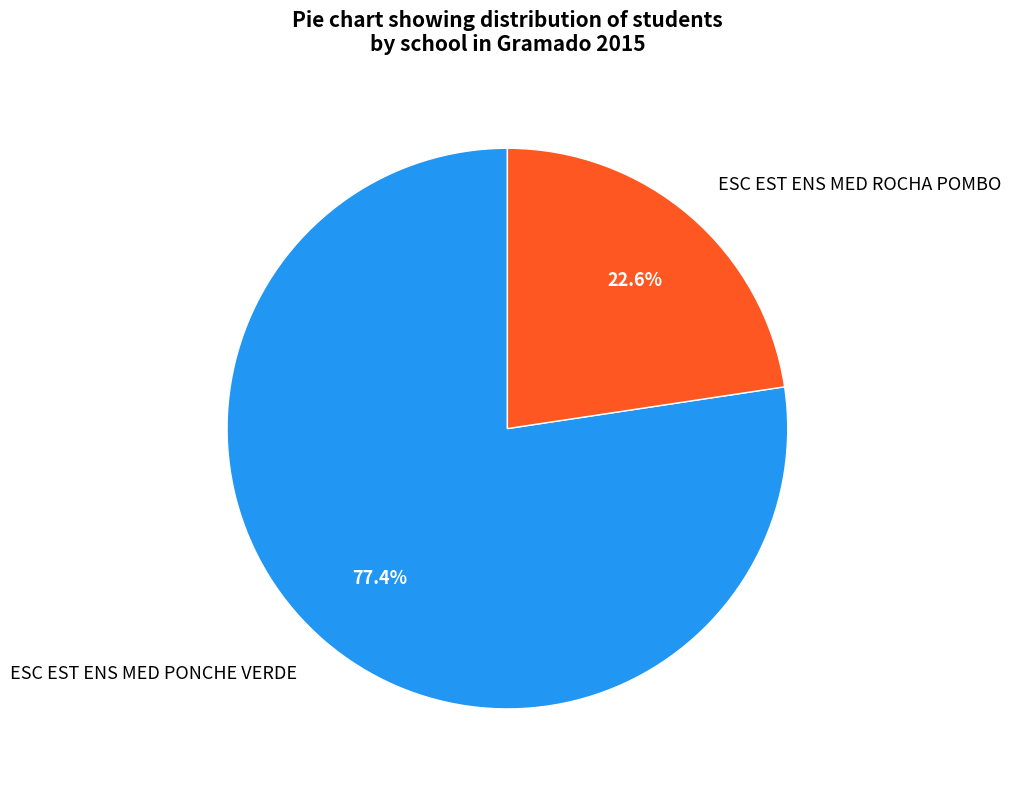

Which slice is the smallest?

ESC EST ENS MED ROCHA POMBO